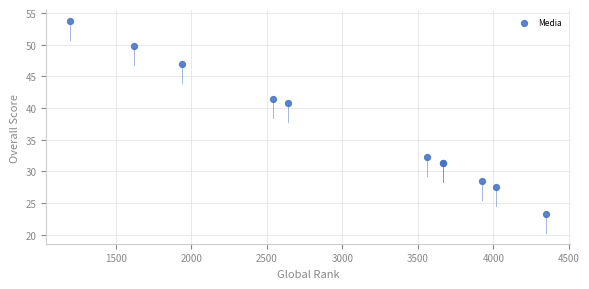

What Y value in the scatter plot is closest to 38?

40.8